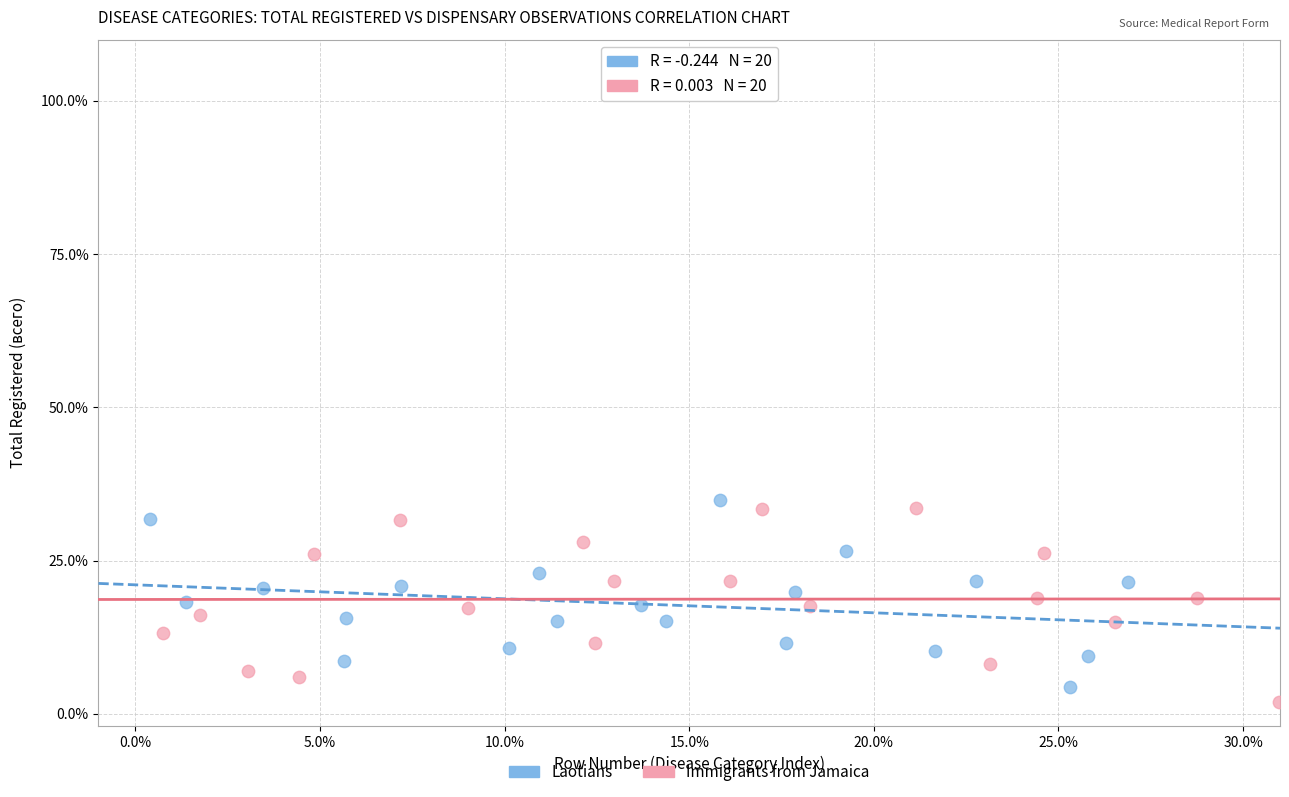

What are all the series names shown in the legend?

Laotians, Immigrants from Jamaica